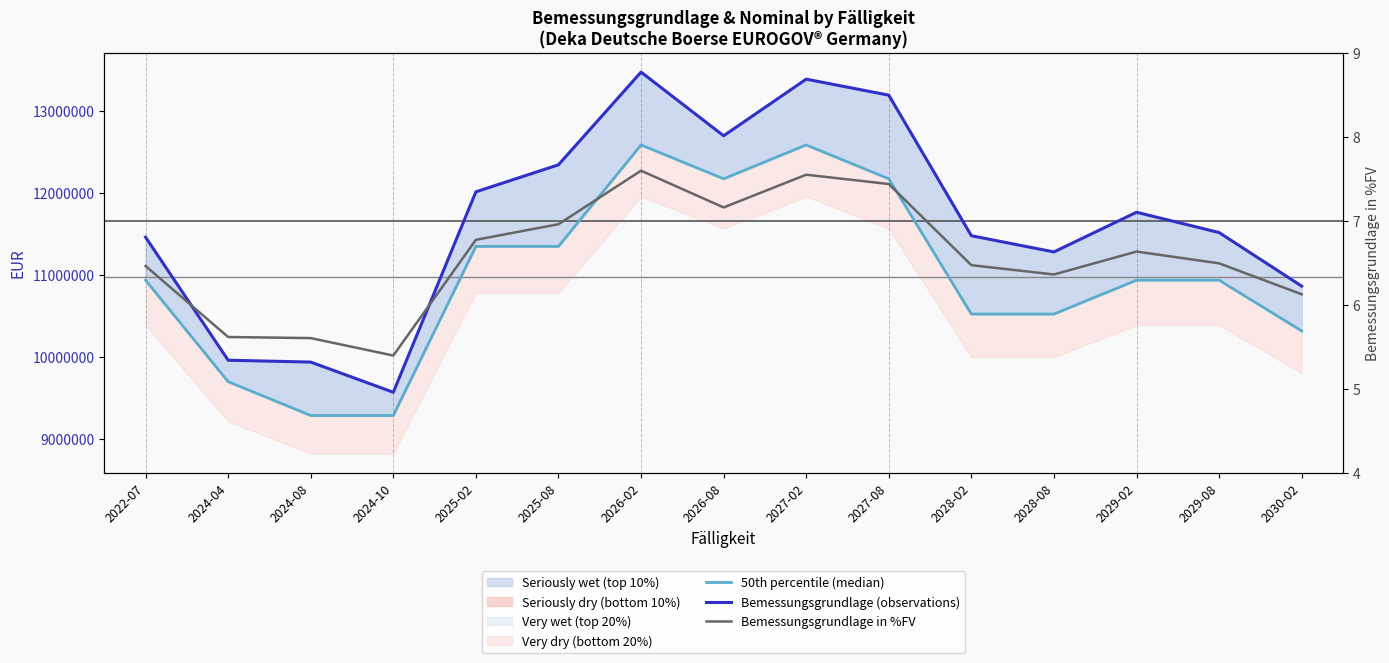

The Bemessungsgrundlage in %FV series shows 6.5 at 2022-07. True or false?

True